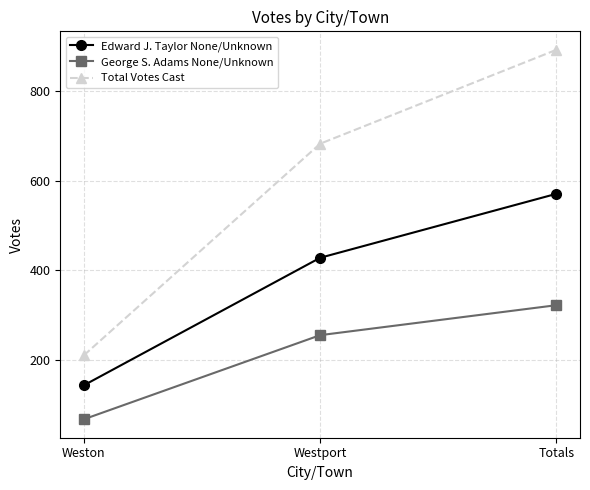

What is the difference between the highest and lowest values at Weston?

143